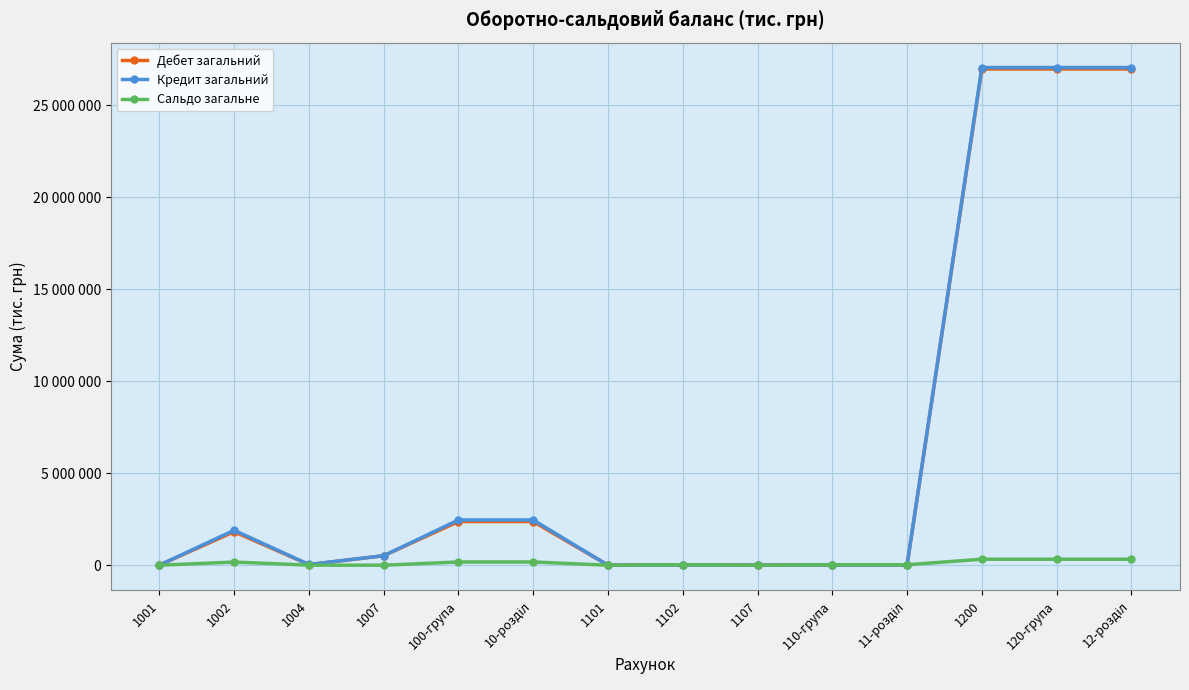

Does the chart have visible grid lines?

Yes